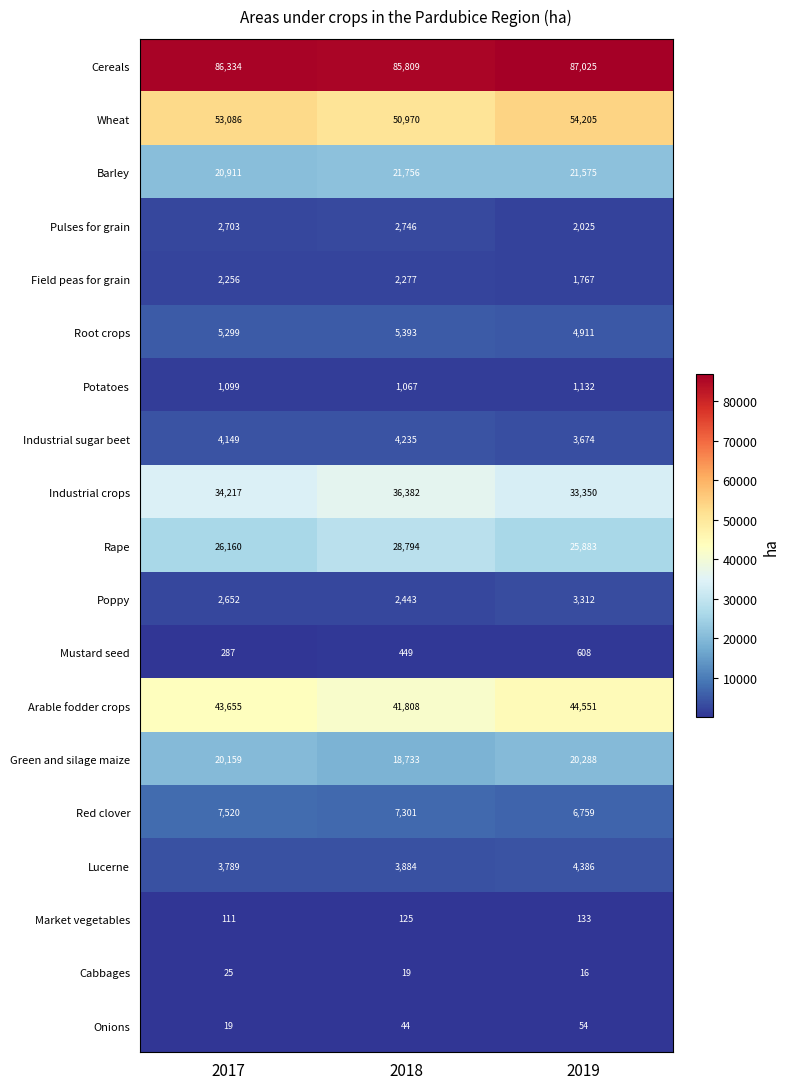

Read the Lucerne value at 2019, to the nearest 100.

4400